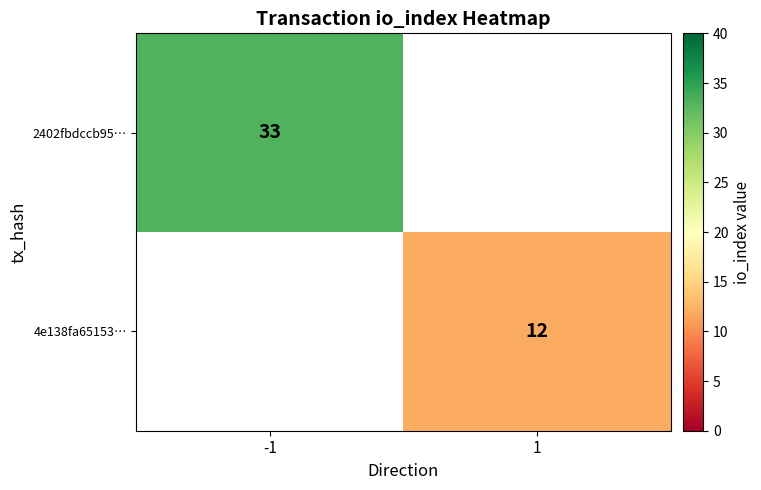

True or false: 4e138fa65153… has a value of 12 at 1.

True